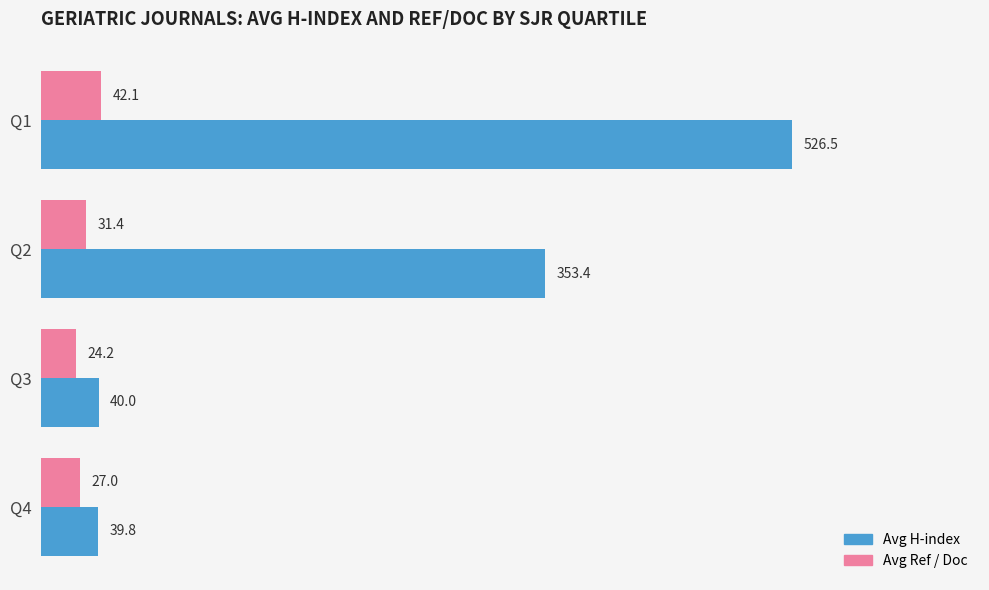

Which label corresponds to the smallest value in the chart?

Q3